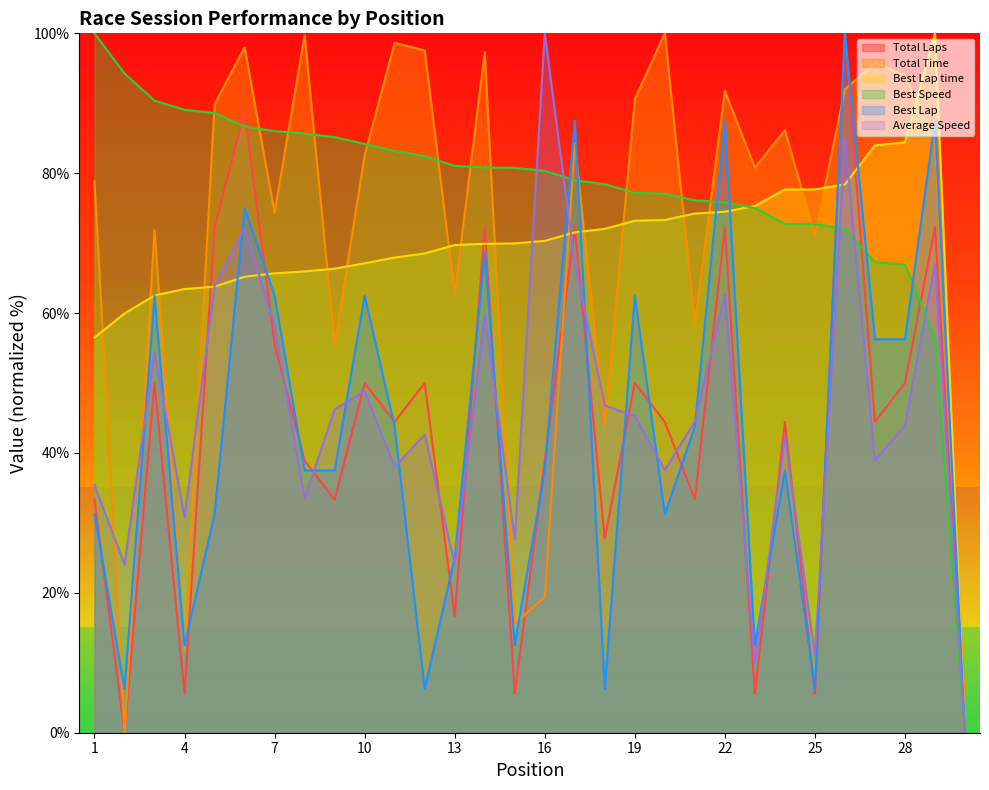

How many times do Best Speed and Best Lap time cross each other?

1